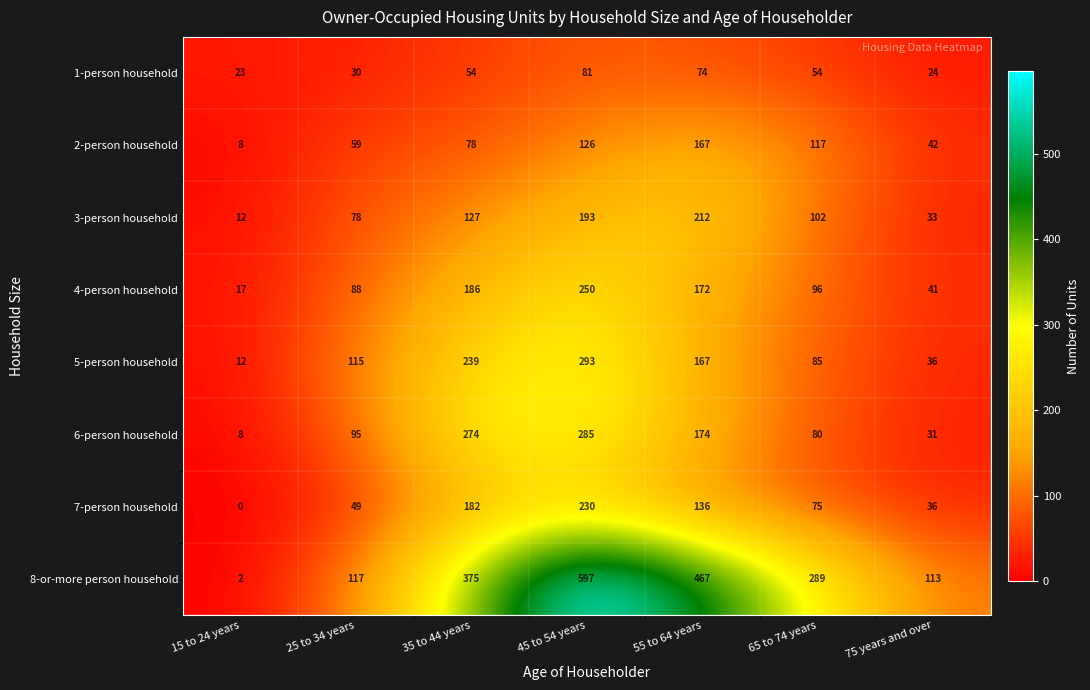

How many values in 7-person household are above zero?

6